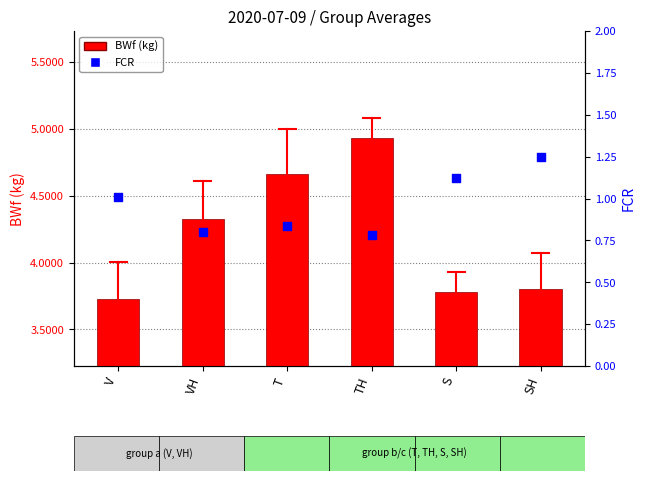

Which series has the largest total across all categories?

BWf (kg)